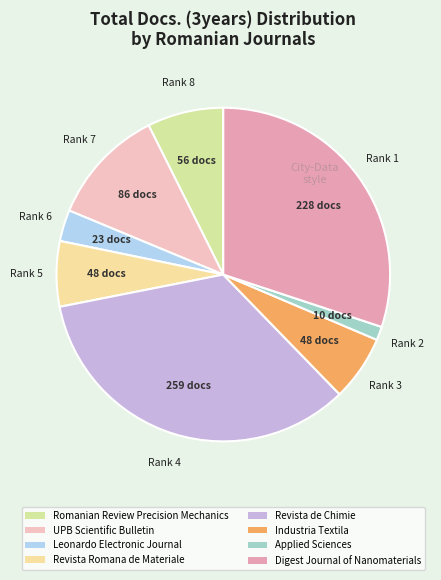

Rank the categories by value from highest to lowest.

Revista de Chimie, Digest Journal of Nanomaterials, UPB Scientific Bulletin, Romanian Review Precision Mechanics, Revista Romana de Materiale, Industria Textila, Leonardo Electronic Journal, Applied Sciences